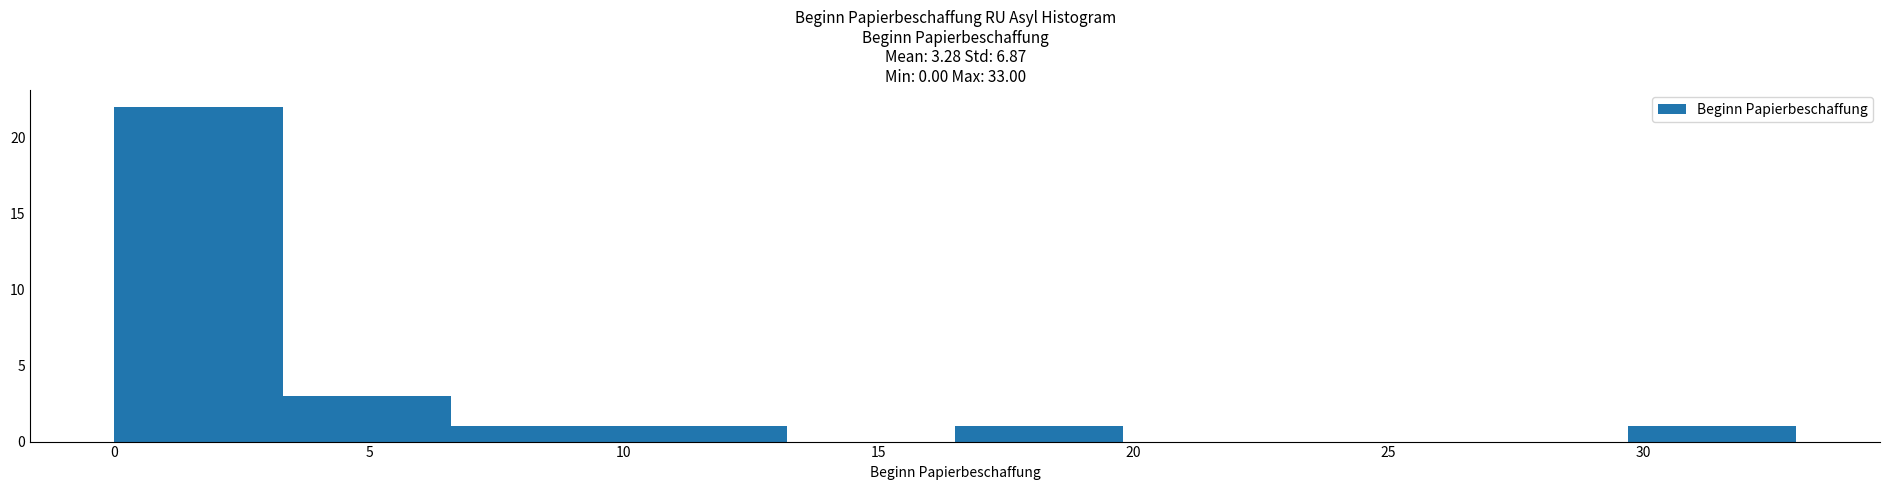

How tall is the bar that spans 16.5 to 19.8 on the x-axis? Neither the bar edges nor the heights are printed on the chart, so give them approximately, as read against the axes.

1